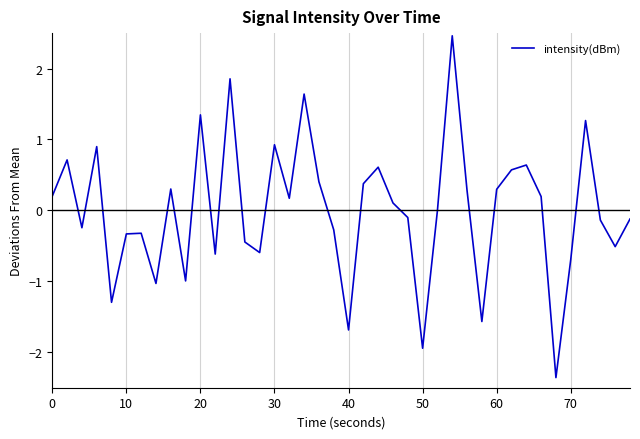

What is the minimum value shown in the chart?

-2.4